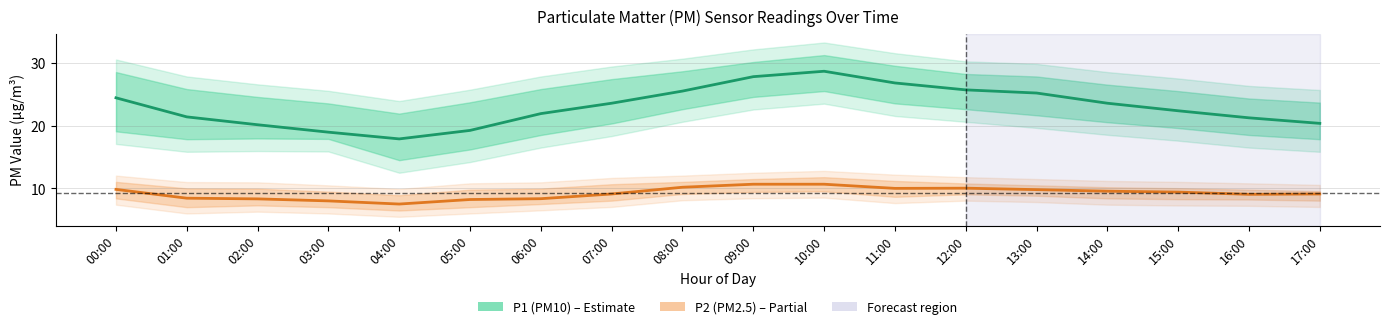

True or false: P1 (PM10) and P2 (PM2.5) cross at least once.

False